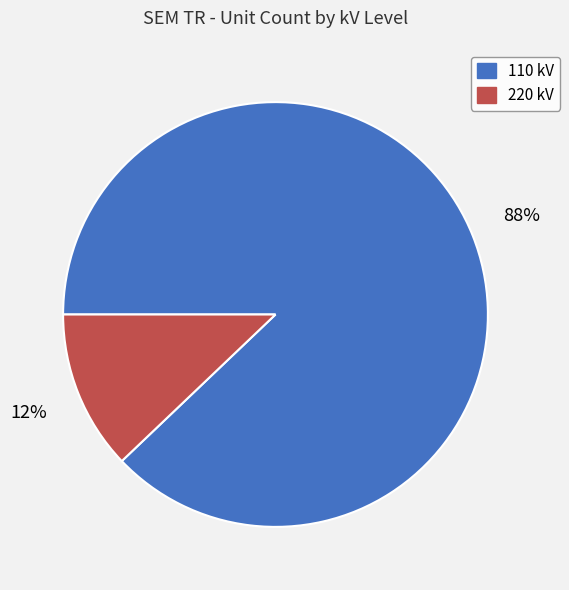

Do 110 and 220 together represent more than half of the pie?

Yes